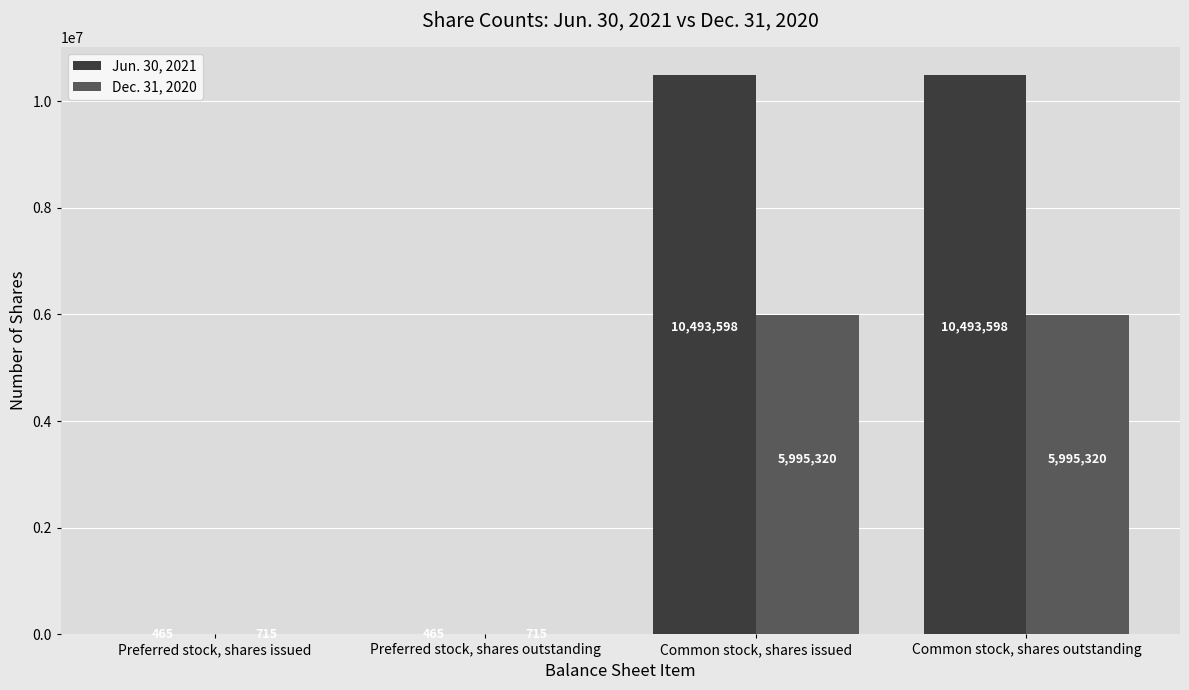

Reading right to left, what are all the values shown in this chart?

Jun. 30, 2021: Common stock, shares outstanding=10493598	Common stock, shares issued=10493598	Preferred stock, shares outstanding=465	Preferred stock, shares issued=465
Dec. 31, 2020: Common stock, shares outstanding=5995320	Common stock, shares issued=5995320	Preferred stock, shares outstanding=715	Preferred stock, shares issued=715